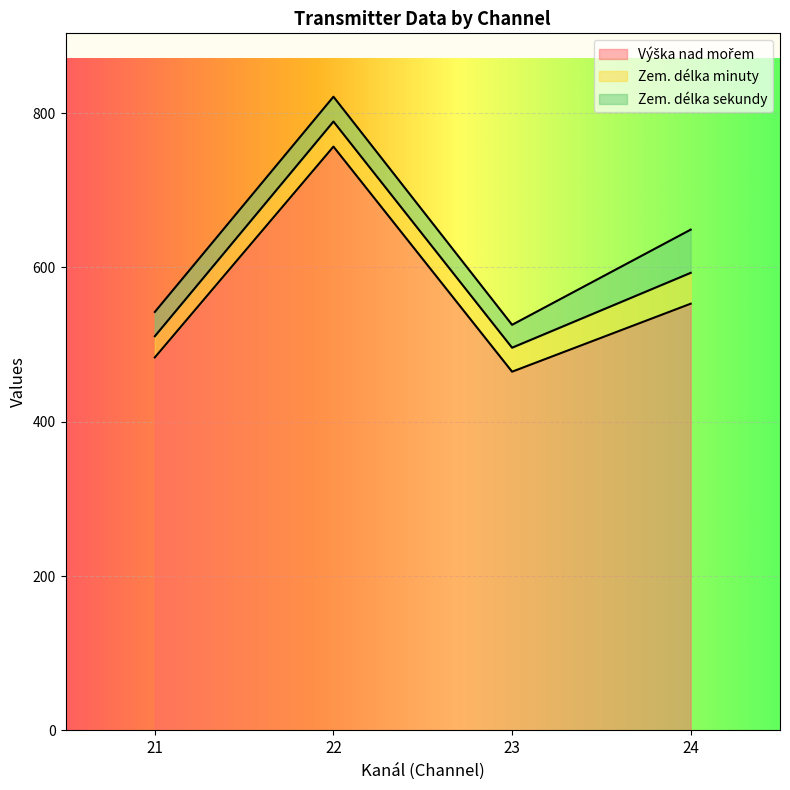

Which has a higher value, 22 or 21?

22